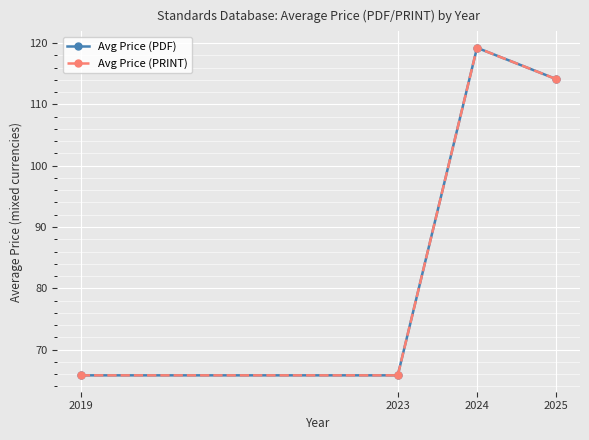

What is the difference between the maximum and minimum values in the Avg Price (PRINT) series?

53.4